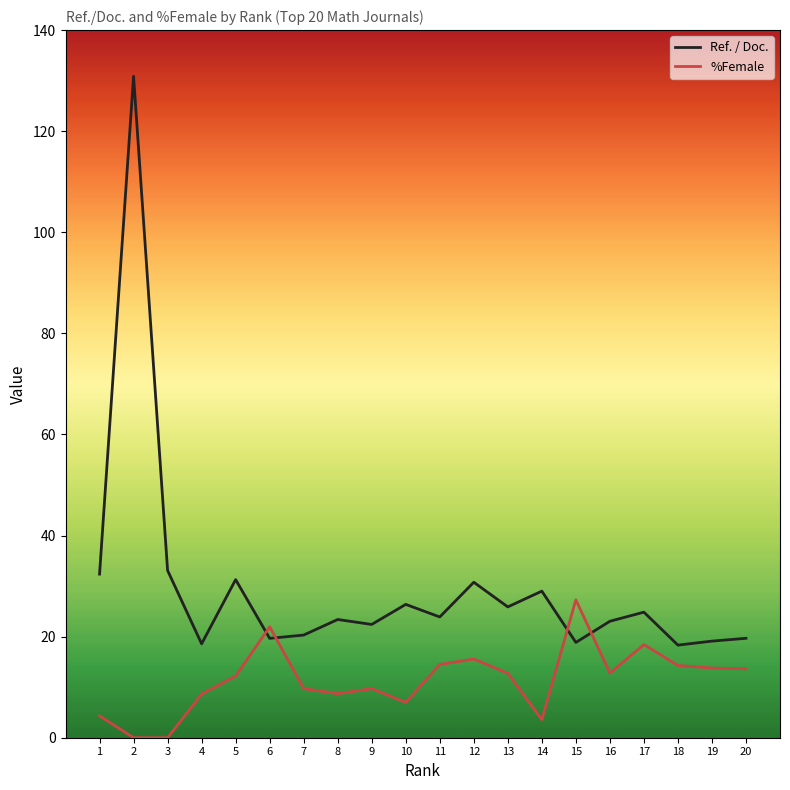

The value of Ref. / Doc. at 8 is 23.4. True or false?

True